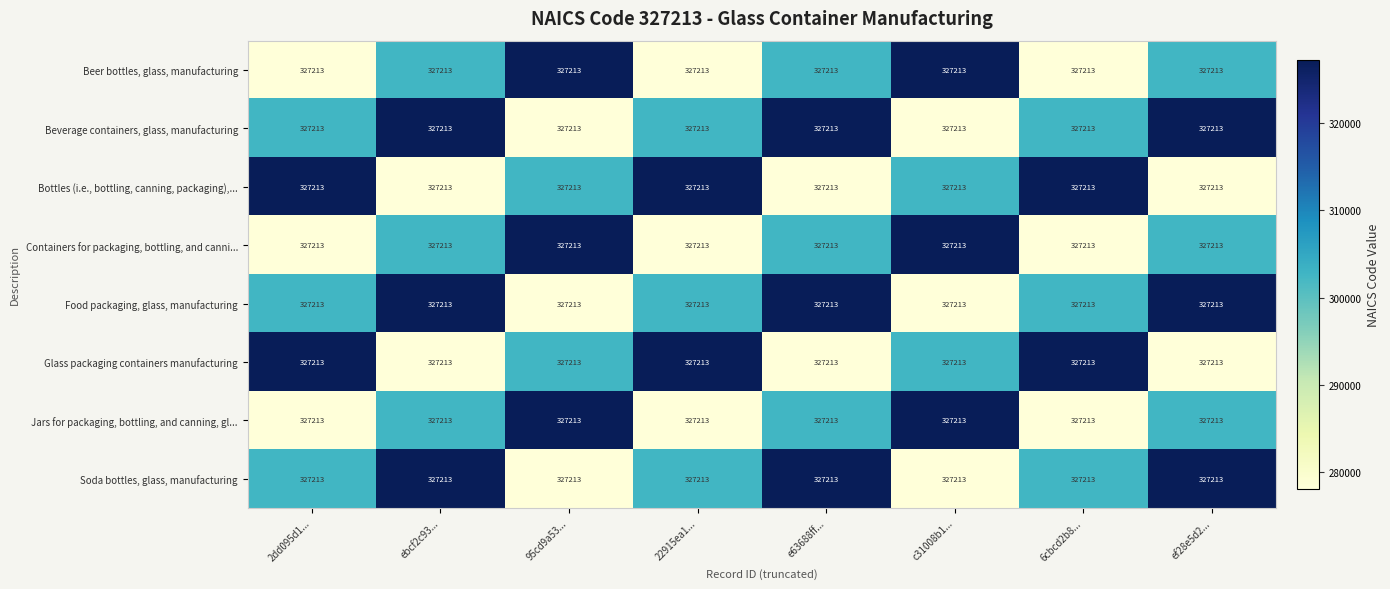

Read the Containers for packaging, bottling, and canni... value at c31008b1....

327213.0